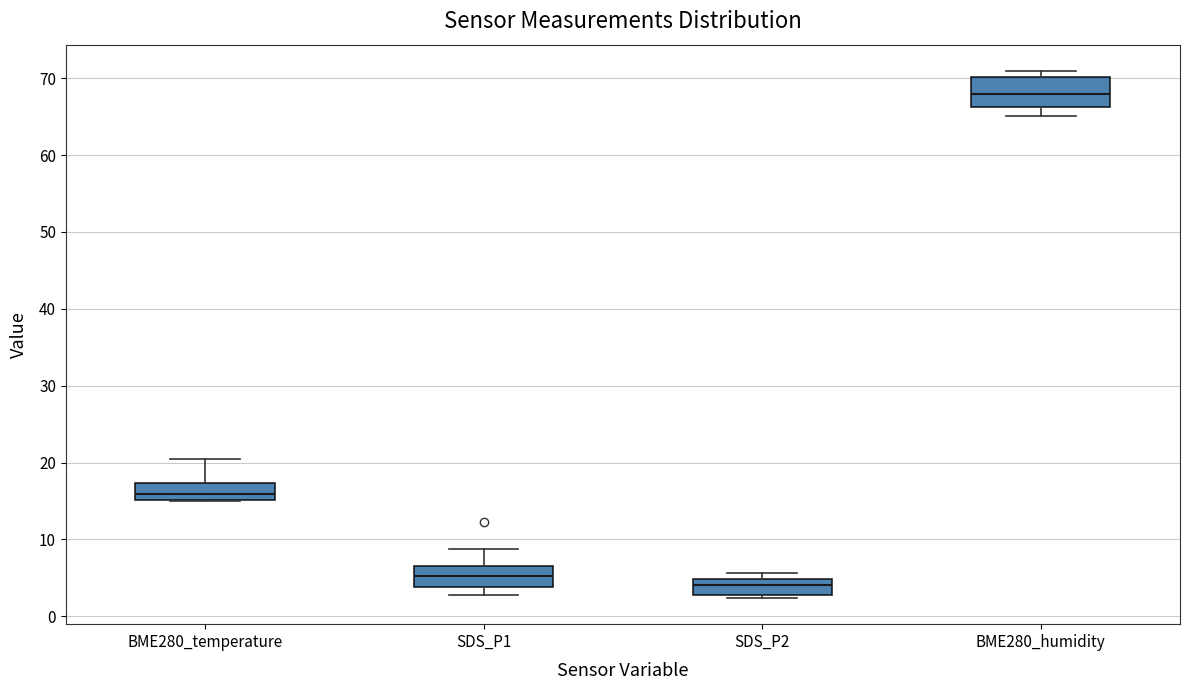

Reading left to right, transcribe this box plot: for each box, give where its median line is, the range the box spans, and where its two whiskers end, as read against the y-axis. The values are not printed on the chart, so give them approximately, as read against the axis.

BME280_temperature: median 16, box 15 to 17, whiskers 15 to 21
SDS_P1: median 5, box 4 to 7, whiskers 3 to 9
SDS_P2: median 4, box 3 to 5, whiskers 2 to 6
BME280_humidity: median 68, box 66 to 70, whiskers 65 to 71